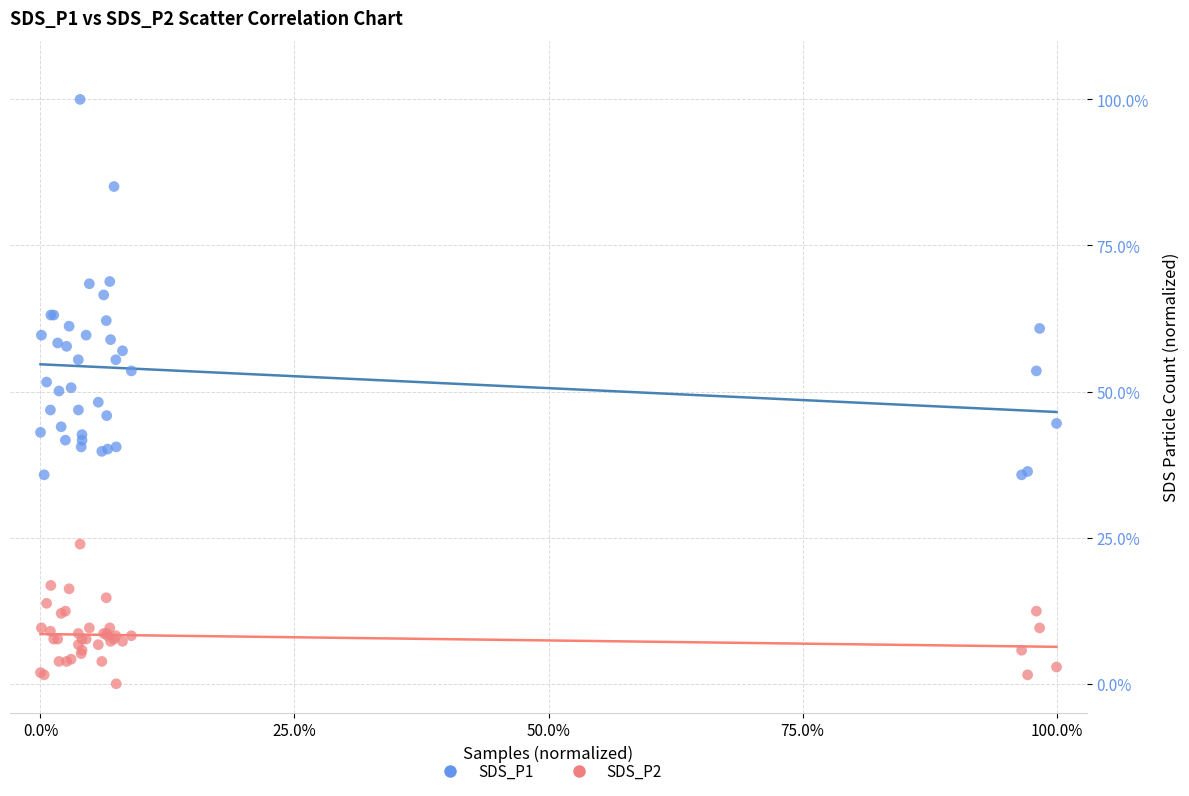

What is the X range (max minus min) for the scatter plot?

100.0